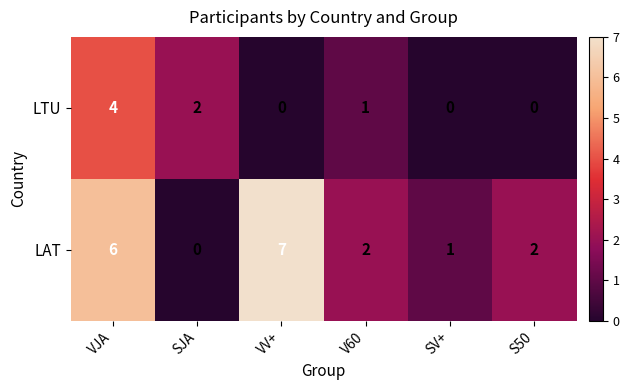

At which category is the sum across all series the highest?

VJA